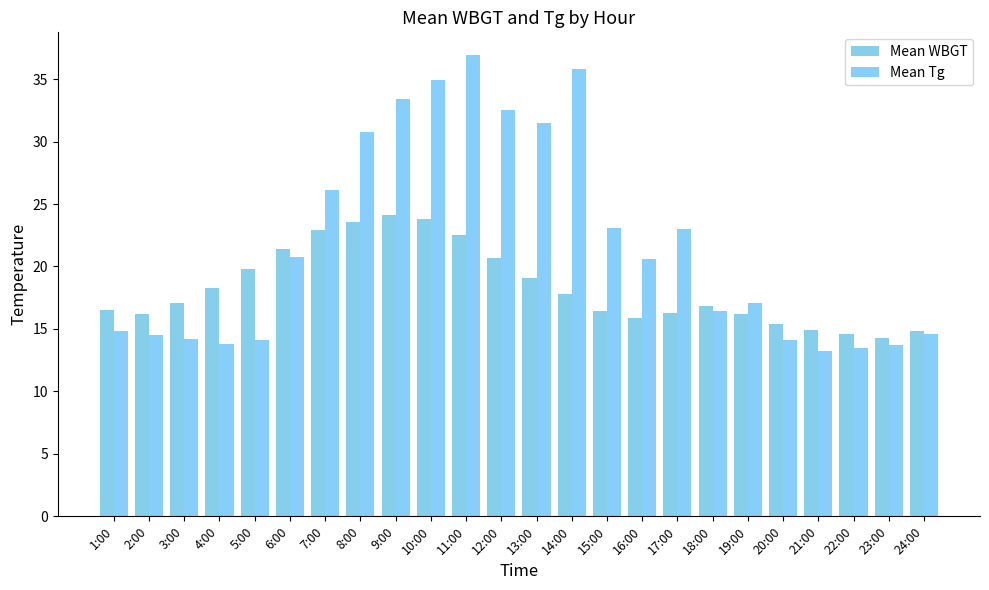

The Mean WBGT series shows 8.1 at 3:00. True or false?

False